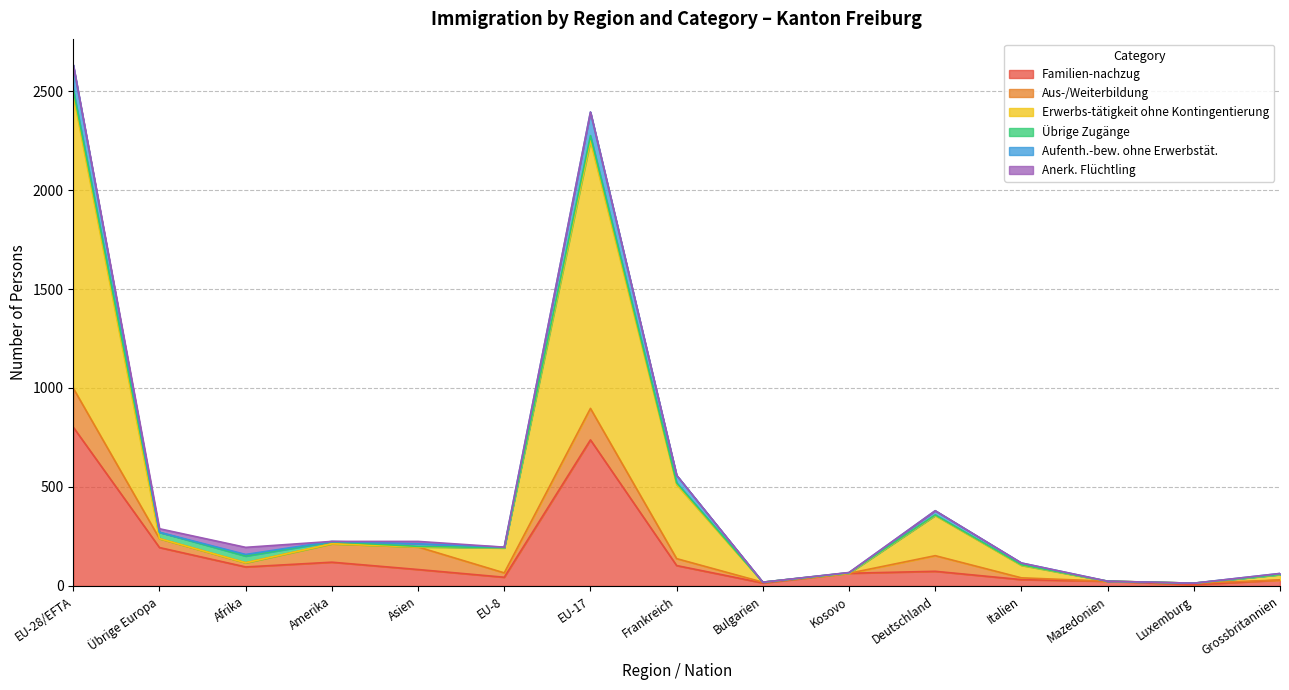

The value of Familien-nachzug at Italien is 10. True or false?

False